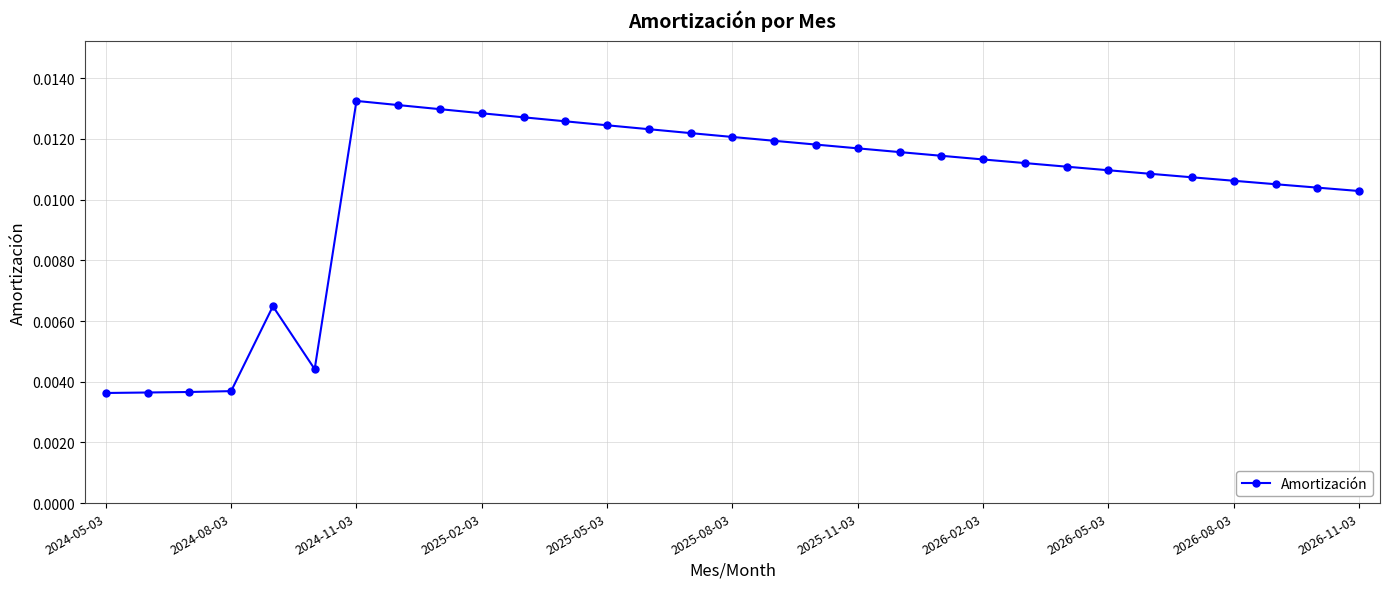

True or false: there are more than 0 points higher than both neighbors.

True